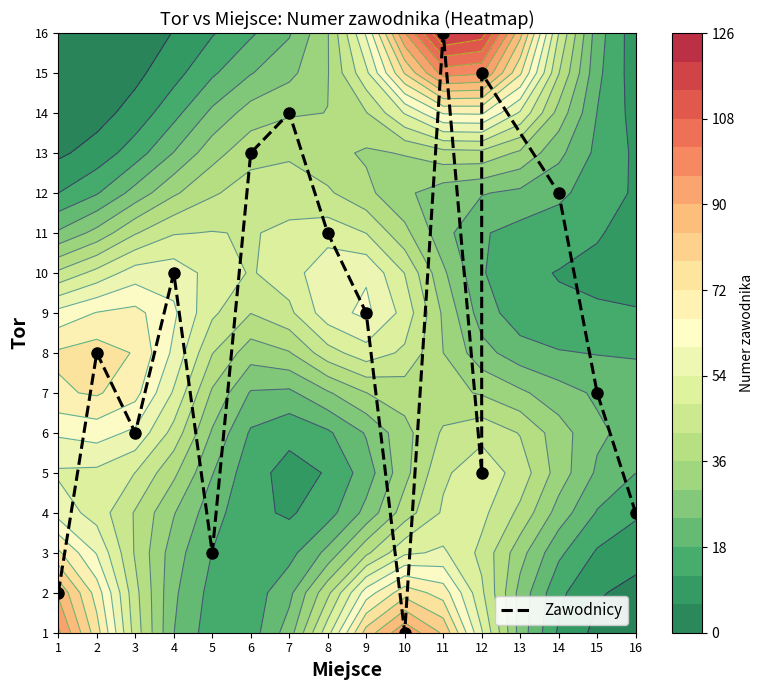

Reading left to right, what are all the values shown in this chart?

2	8	6	10	3	13	14	11	9	1	16	5	15	12	7	4